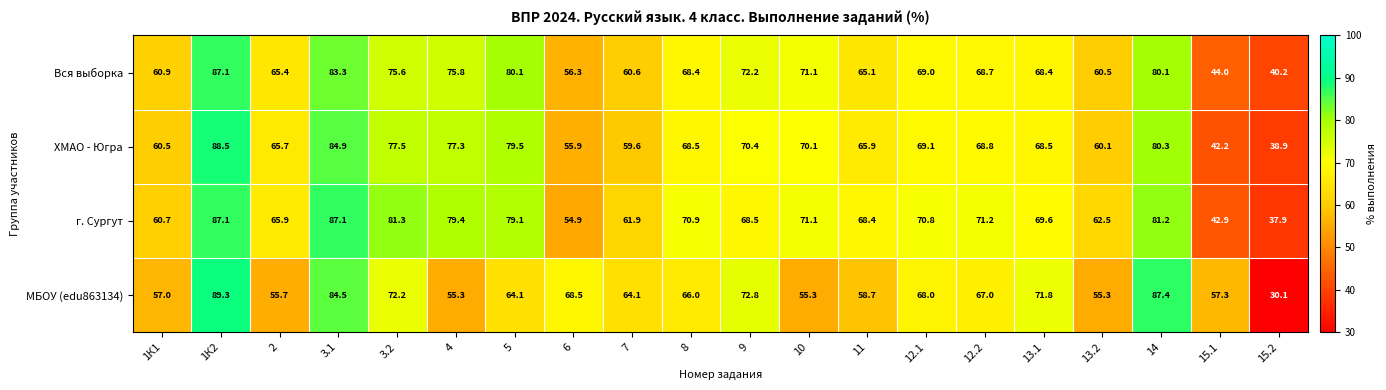

What is the difference between the ХМАО - Югра values at 12.2 and 12.1?

0.3